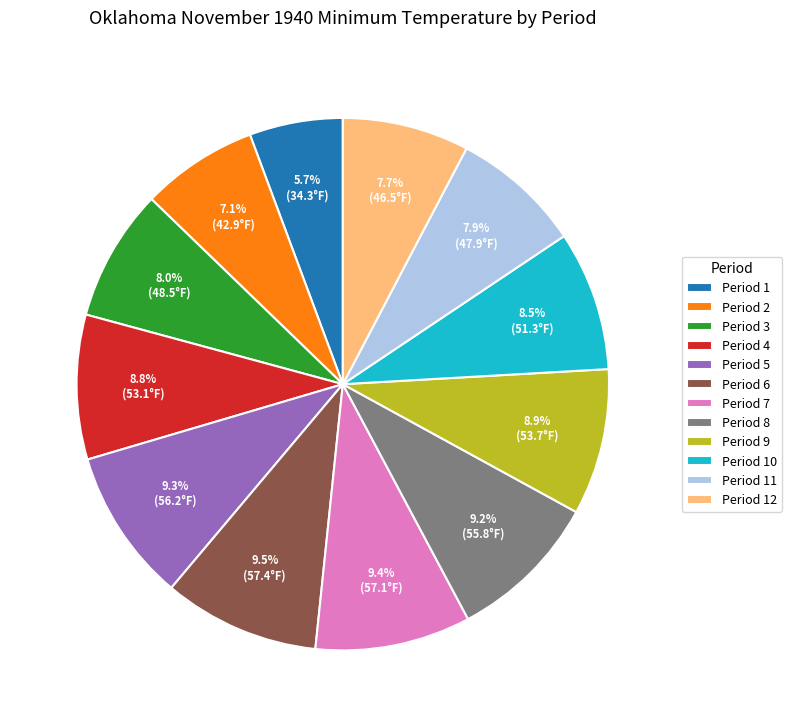

To the nearest percent, what is the combined percentage of Period 11 and Period 4?

17%